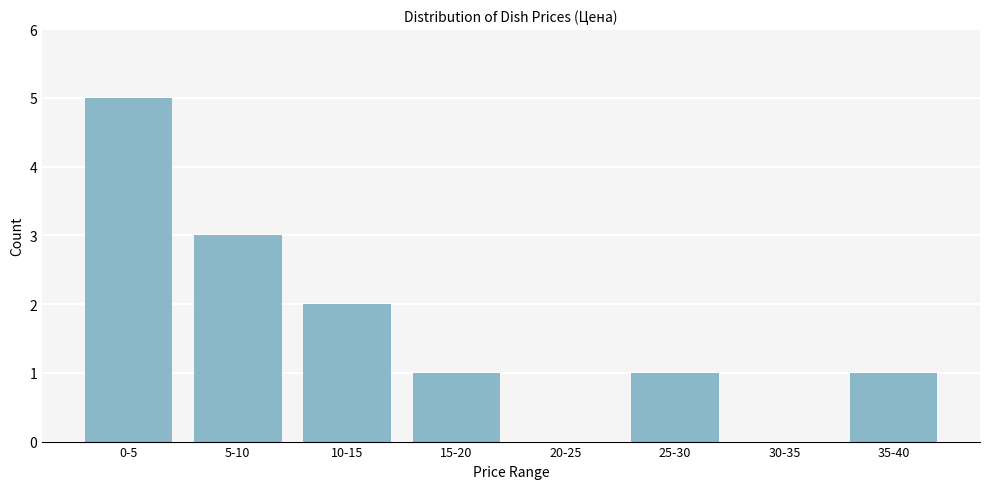

Reading left to right, list all the values displayed in this chart.

0-5=5	5-10=3	10-15=2	15-20=1	20-25=0	25-30=1	30-35=0	35-40=1